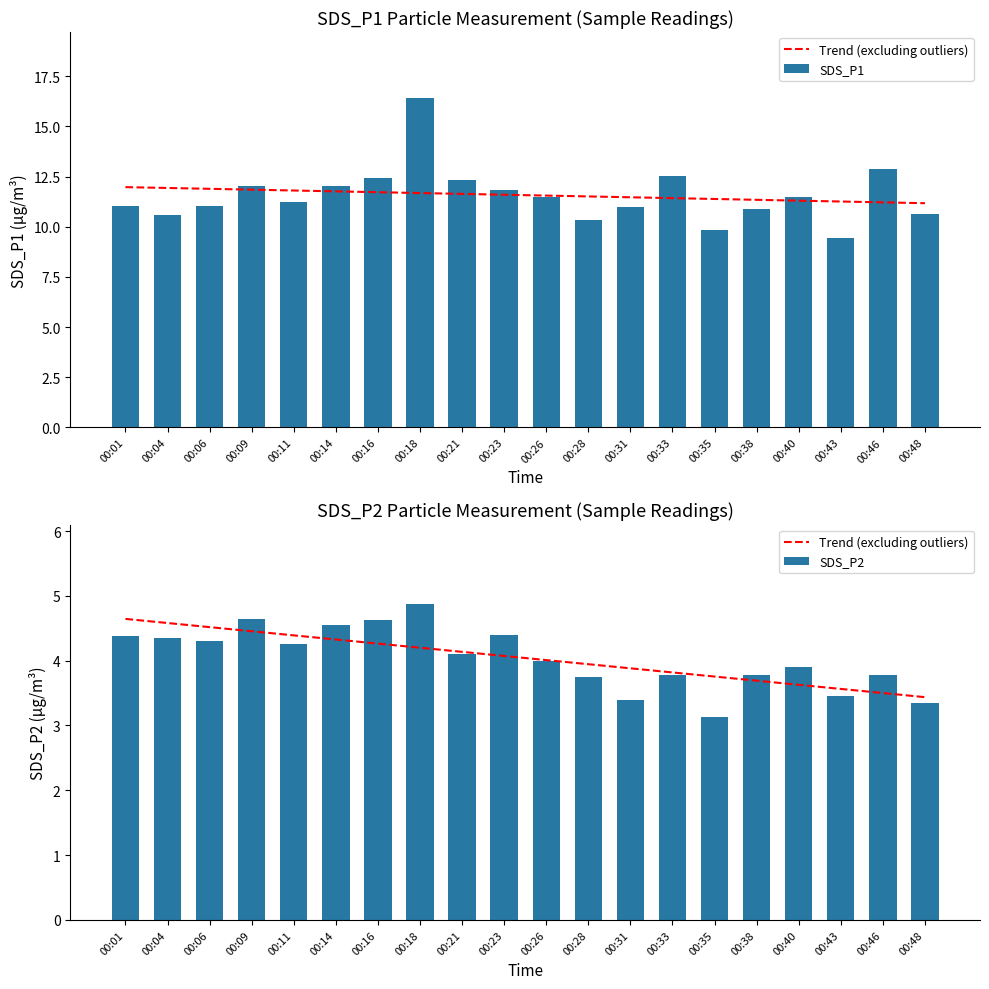

What is the value of the SDS_P2 bar at the 11th from the left?

4.0